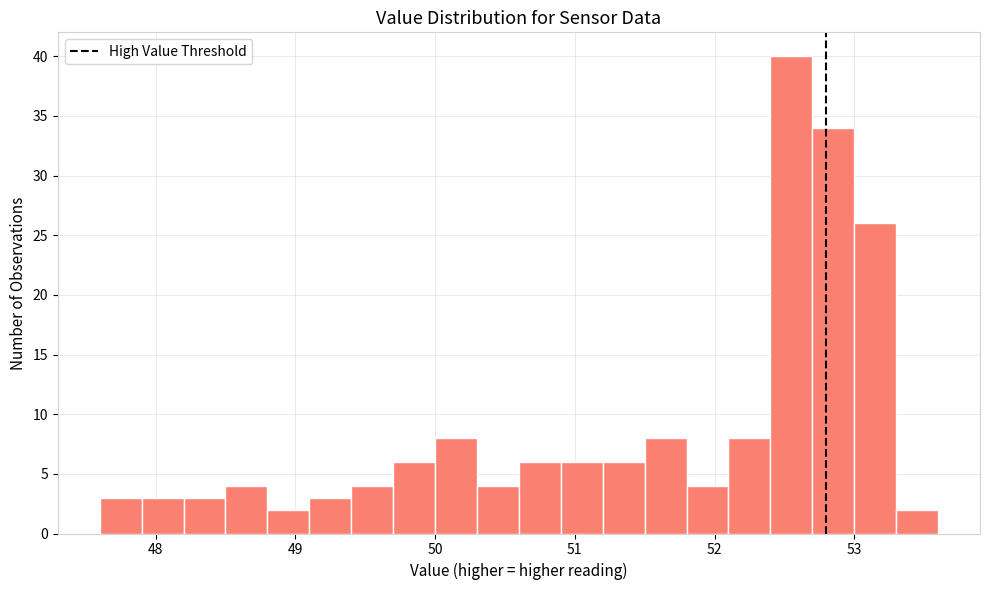

Read against the x-axis, roughly where is the centre of the tallest bar?

52.6